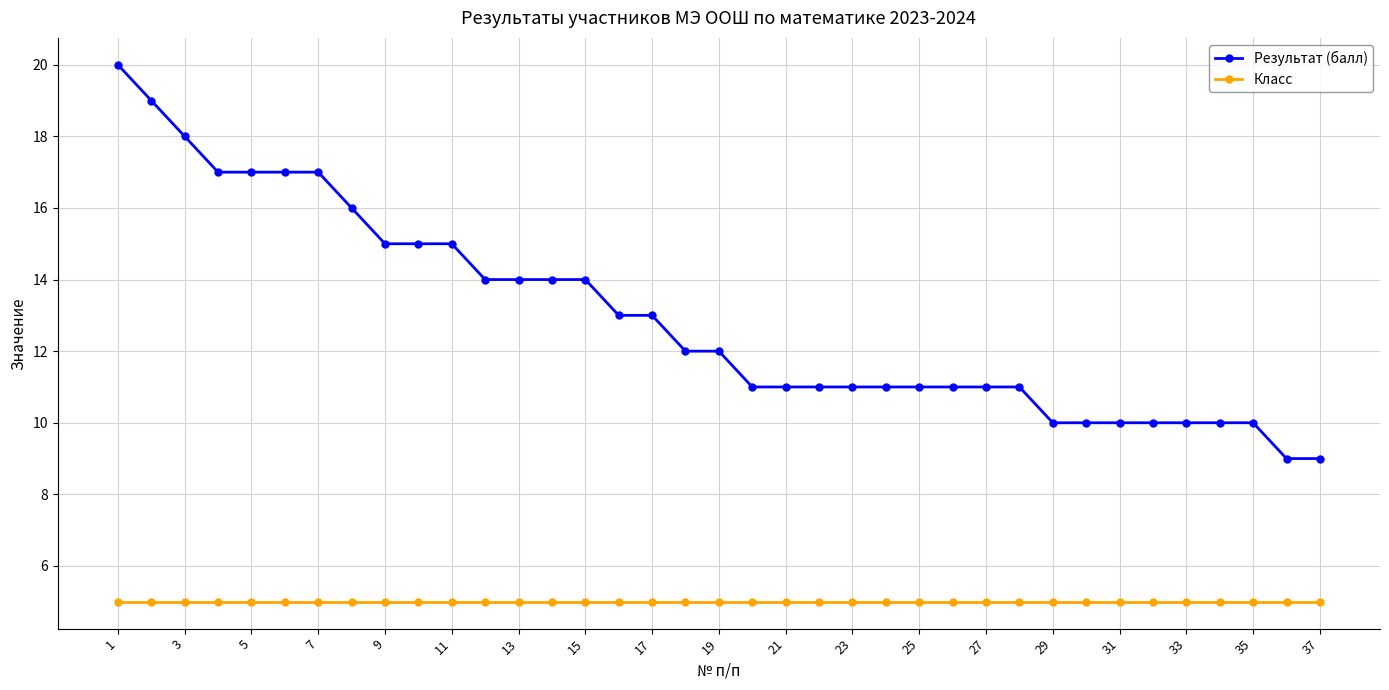

True or false: Результат (балл) and Класс intersect in this chart.

False